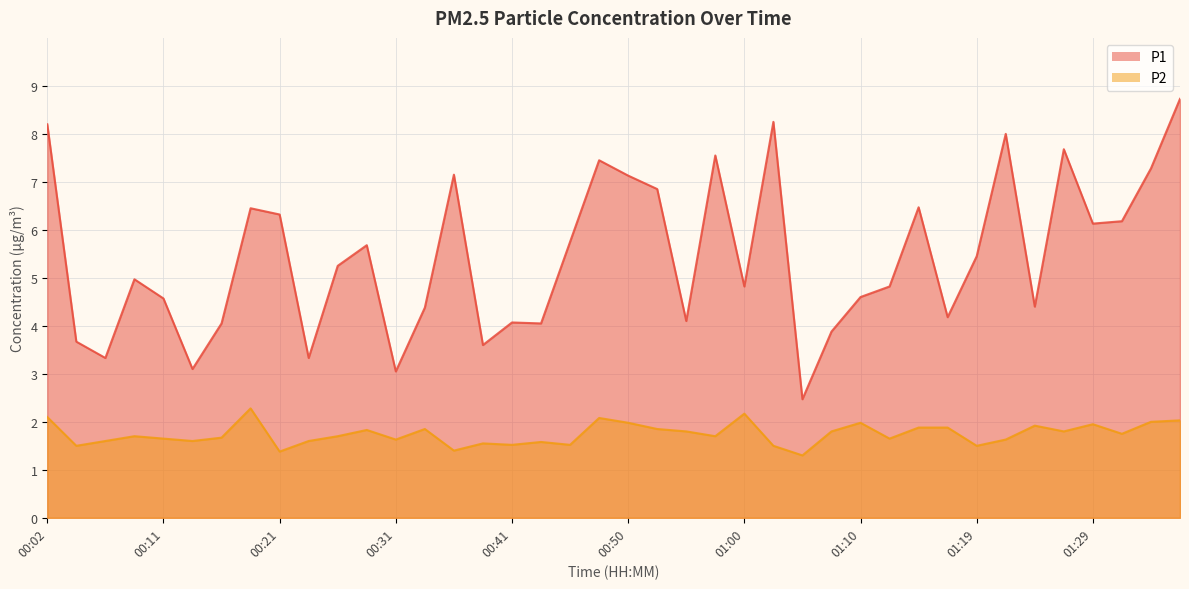

In P1, how many points are higher than both neighbors (excluding endpoints)?

11